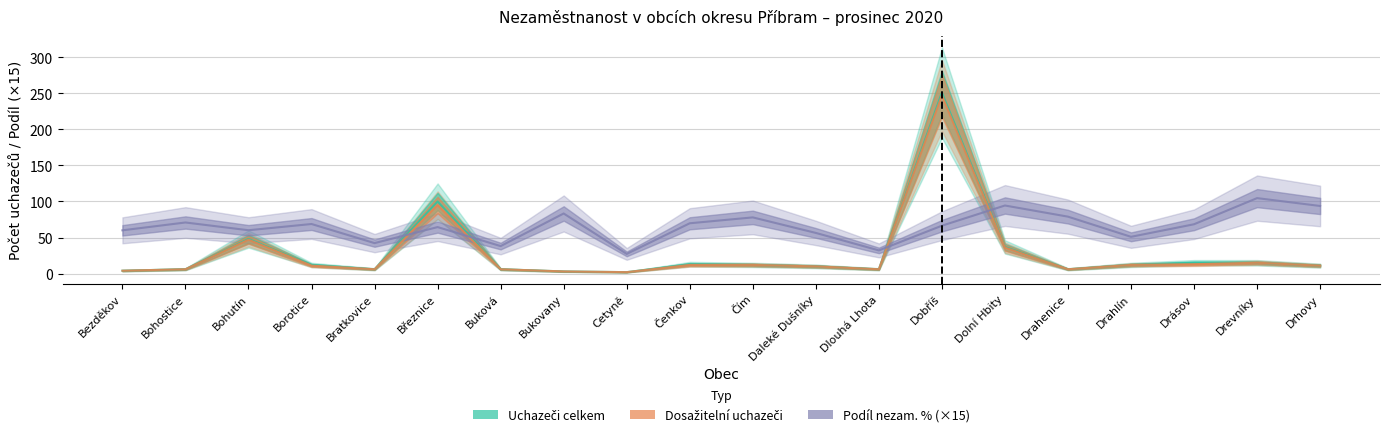

Which category has the lowest value in the Podíl nezam. % (×15) series?

Cetyně